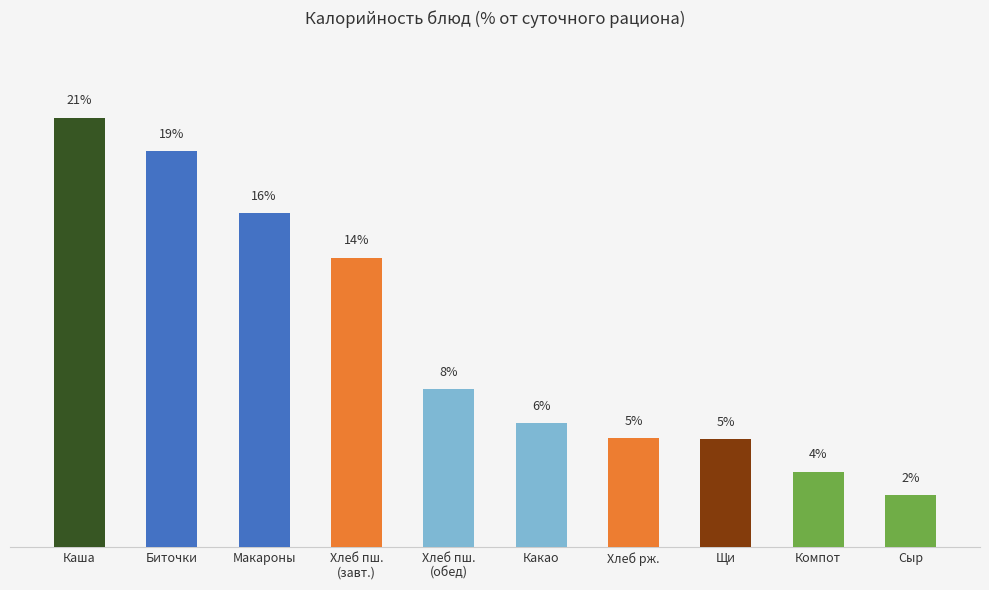

Rank the categories by value from highest to lowest.

Каша, Биточки, Макароны, Хлеб пш.
(завт.), Хлеб пш.
(обед), Какао, Хлеб рж., Щи, Компот, Сыр